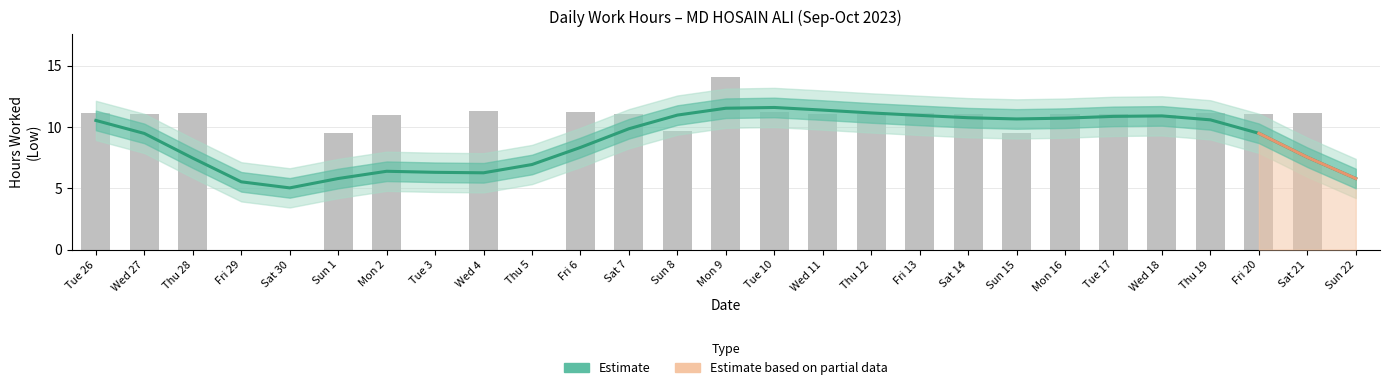

Does the chart contain stacked bars?

No